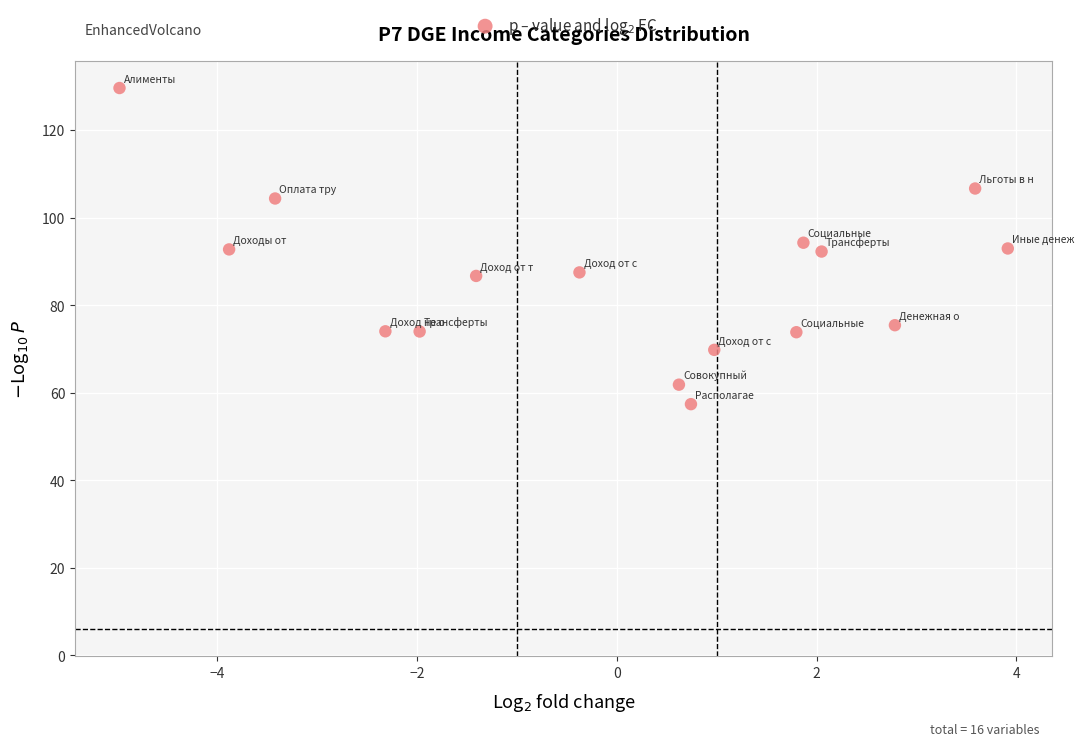

What is the range of Y values (max minus min)?

72.2